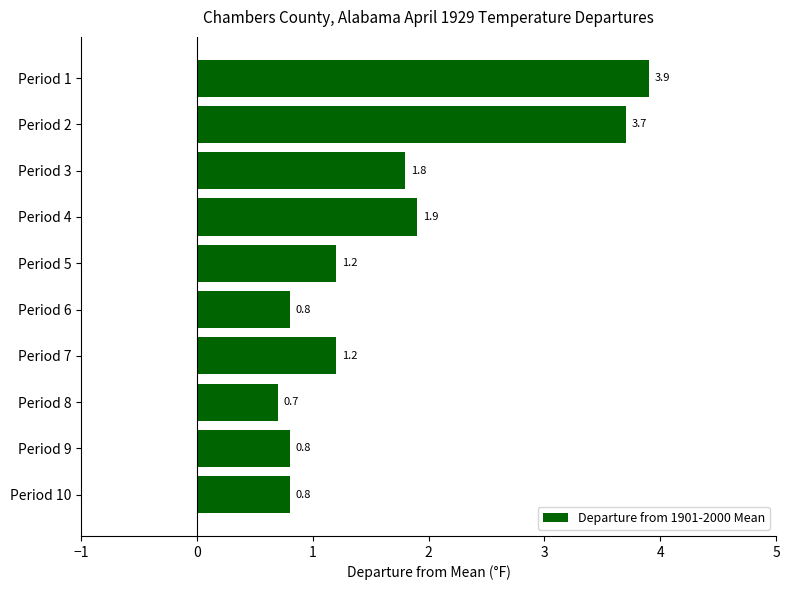

Are the bars grouped side by side (vs. stacked)?

No